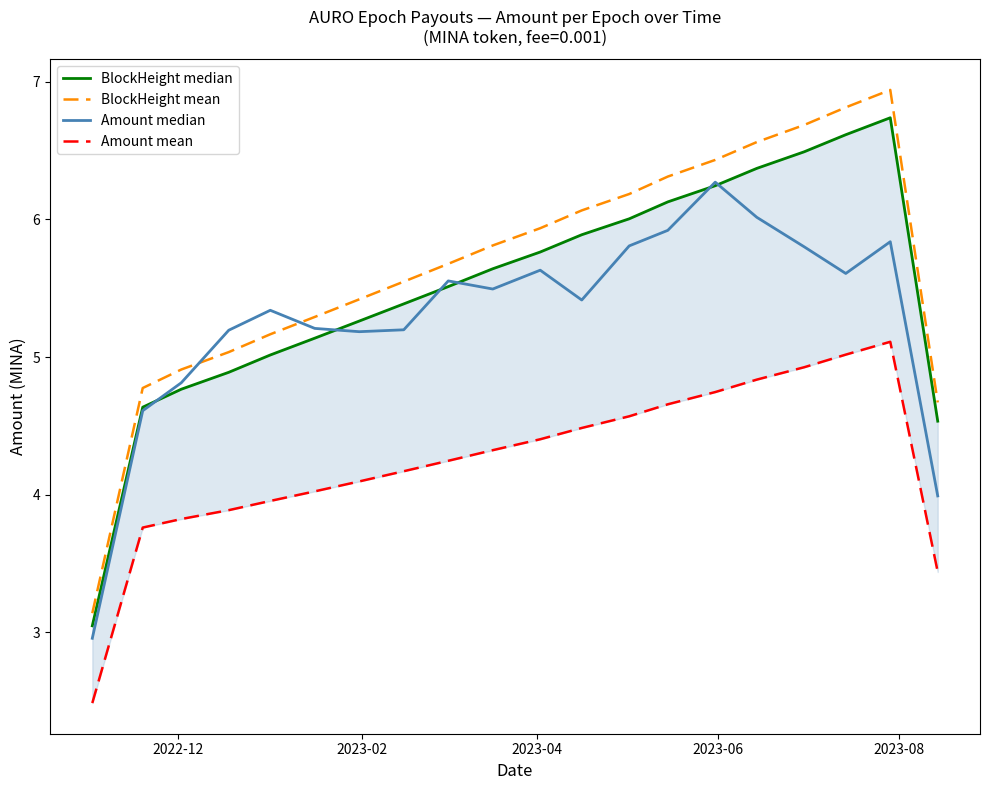

What is the average value of the BlockHeight mean series?

5.7